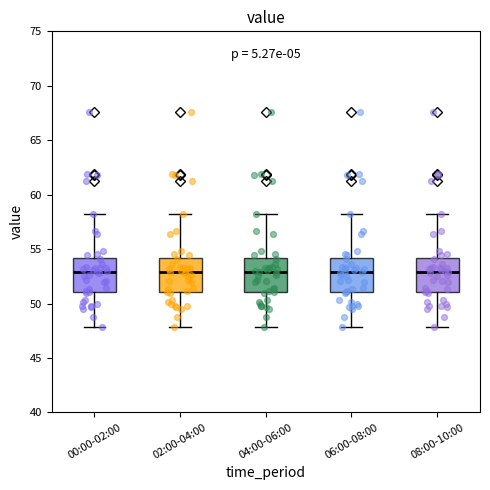

Reading left to right, read every box against the y-axis: the position of its median line, the range the box covers, and the ends of its whiskers. The values are not printed on the chart, so give them approximately, as read against the axis.

00:00-02:00: median 53.0, box 51.0 to 54.0, whiskers 48.0 to 58.5
02:00-04:00: median 53.0, box 51.0 to 54.0, whiskers 48.0 to 58.5
04:00-06:00: median 53.0, box 51.0 to 54.0, whiskers 48.0 to 58.5
06:00-08:00: median 53.0, box 51.0 to 54.0, whiskers 48.0 to 58.5
08:00-10:00: median 53.0, box 51.0 to 54.0, whiskers 48.0 to 58.5